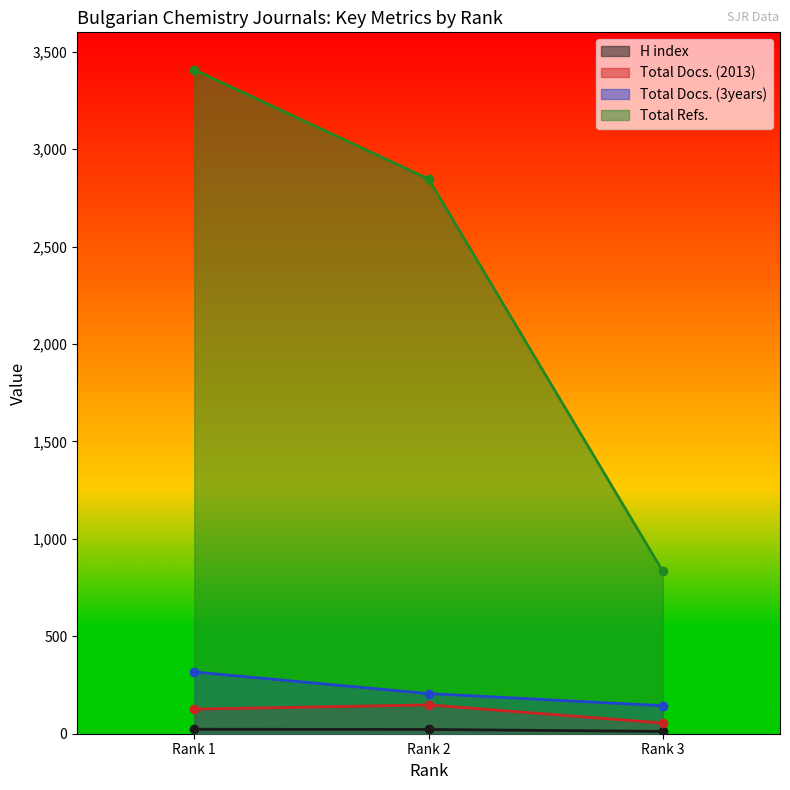

What is the minimum value shown in the chart?

12